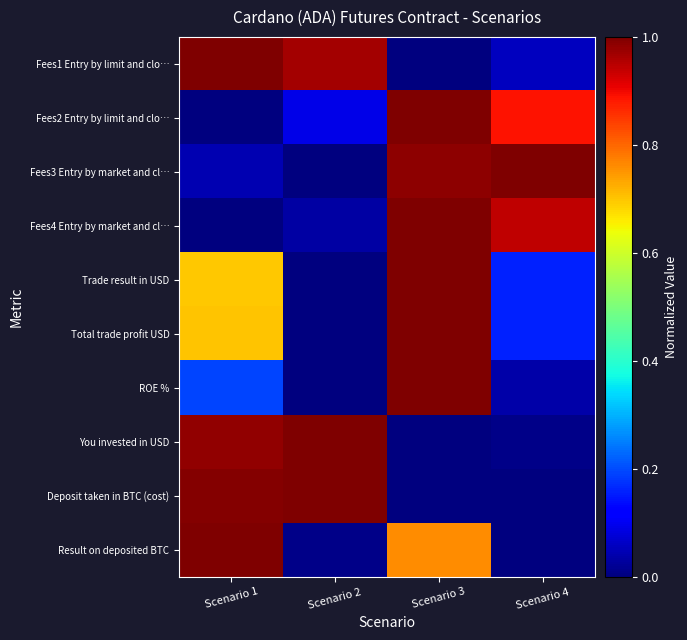

Reading right to left, extract all data points from this chart.

Fees1 Entry by limit and clo…: Scenario 4=0.1	Scenario 3=0.0	Scenario 2=1.0	Scenario 1=1.0
Fees2 Entry by limit and clo…: Scenario 4=0.9	Scenario 3=1.0	Scenario 2=0.1	Scenario 1=0.0
Fees3 Entry by market and cl…: Scenario 4=1.0	Scenario 3=1.0	Scenario 2=0.0	Scenario 1=0.0
Fees4 Entry by market and cl…: Scenario 4=0.9	Scenario 3=1.0	Scenario 2=0.0	Scenario 1=0.0
Trade result in USD: Scenario 4=0.2	Scenario 3=1.0	Scenario 2=0.0	Scenario 1=0.7
Total trade profit USD: Scenario 4=0.2	Scenario 3=1.0	Scenario 2=0.0	Scenario 1=0.7
ROE %: Scenario 4=0.0	Scenario 3=1.0	Scenario 2=0.0	Scenario 1=0.2
You invested in USD: Scenario 4=0.0	Scenario 3=0.0	Scenario 2=1.0	Scenario 1=1.0
Deposit taken in BTC (cost): Scenario 4=0.0	Scenario 3=0.0	Scenario 2=1.0	Scenario 1=1.0
Result on deposited BTC: Scenario 4=0.0	Scenario 3=0.8	Scenario 2=0.0	Scenario 1=1.0